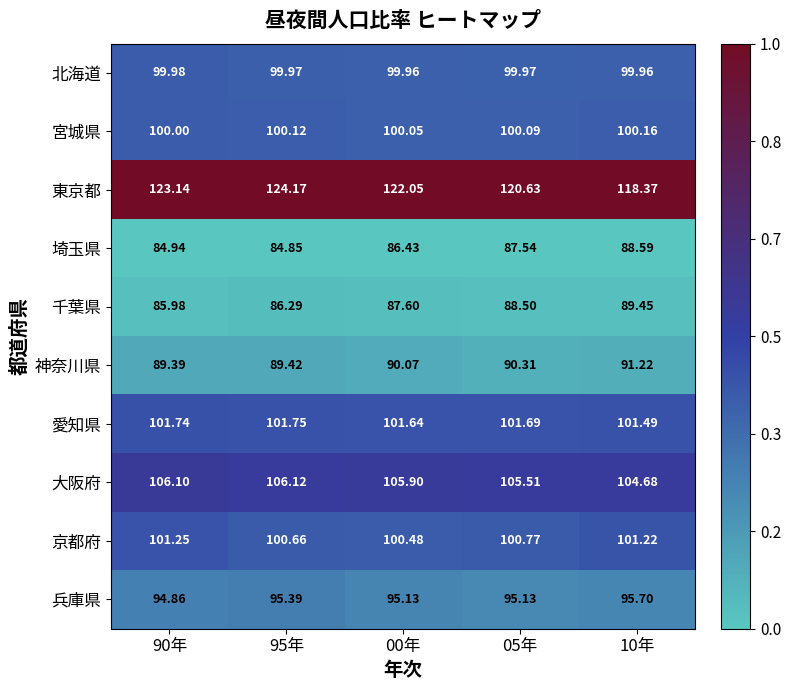

Which series has the largest total across all categories?

東京都